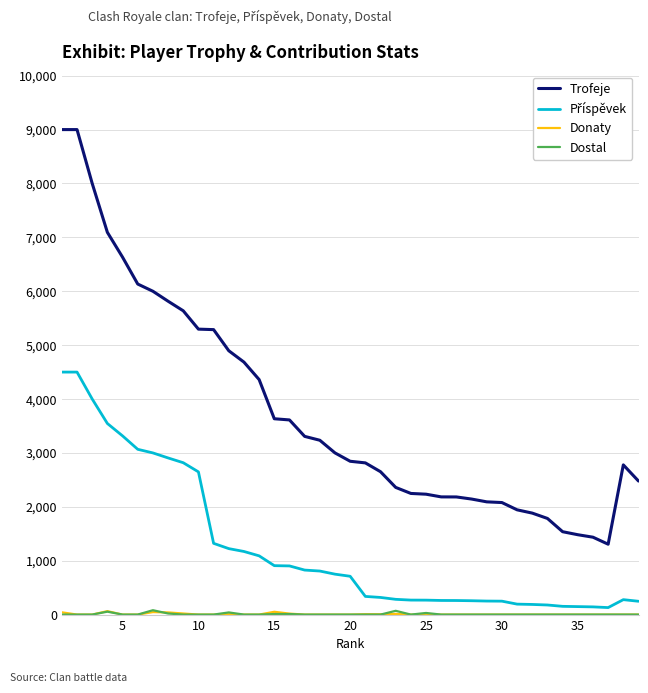

Which series has the widest spread of values?

Trofeje